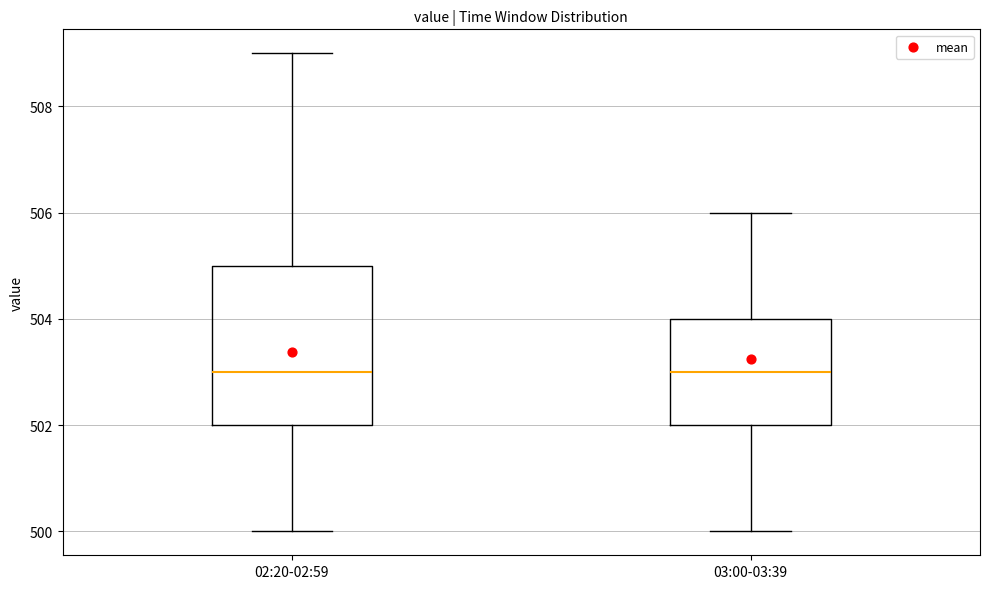

Reading left to right, read every box against the y-axis: the position of its median line, the range the box covers, and the ends of its whiskers. The values are not printed on the chart, so give them approximately, as read against the axis.

02:20-02:59: median 503, box 502 to 505, whiskers 500 to 509
03:00-03:39: median 503, box 502 to 504, whiskers 500 to 506